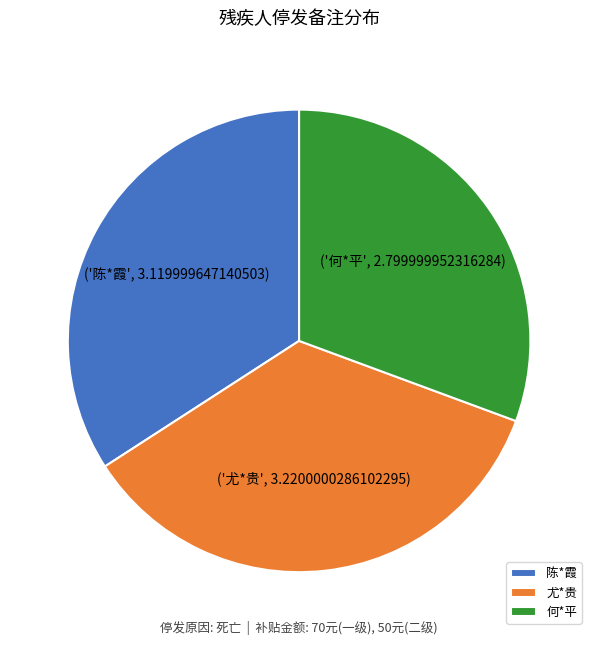

Which category has the biggest portion of the pie?

尤*贵